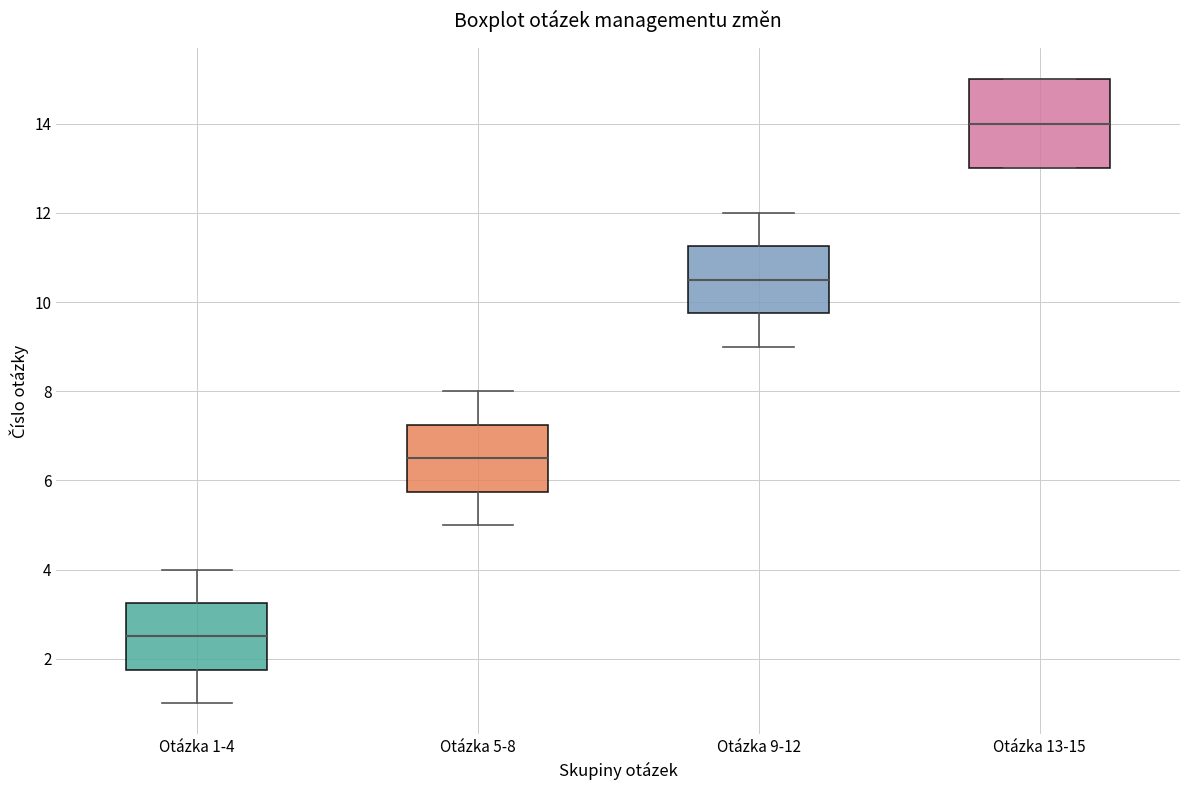

Reading left to right, transcribe this box plot: for each box, give where its median line is, the range the box spans, and where its two whiskers end, as read against the y-axis. The values are not printed on the chart, so give them approximately, as read against the axis.

Otázka 1-4: median 2.6, box 1.8 to 3.2, whiskers 1.0 to 4.0
Otázka 5-8: median 6.6, box 5.8 to 7.2, whiskers 5.0 to 8.0
Otázka 9-12: median 10.6, box 9.8 to 11.2, whiskers 9.0 to 12.0
Otázka 13-15: median 14.0, box 13.0 to 15.0, whiskers 13.0 to 15.0